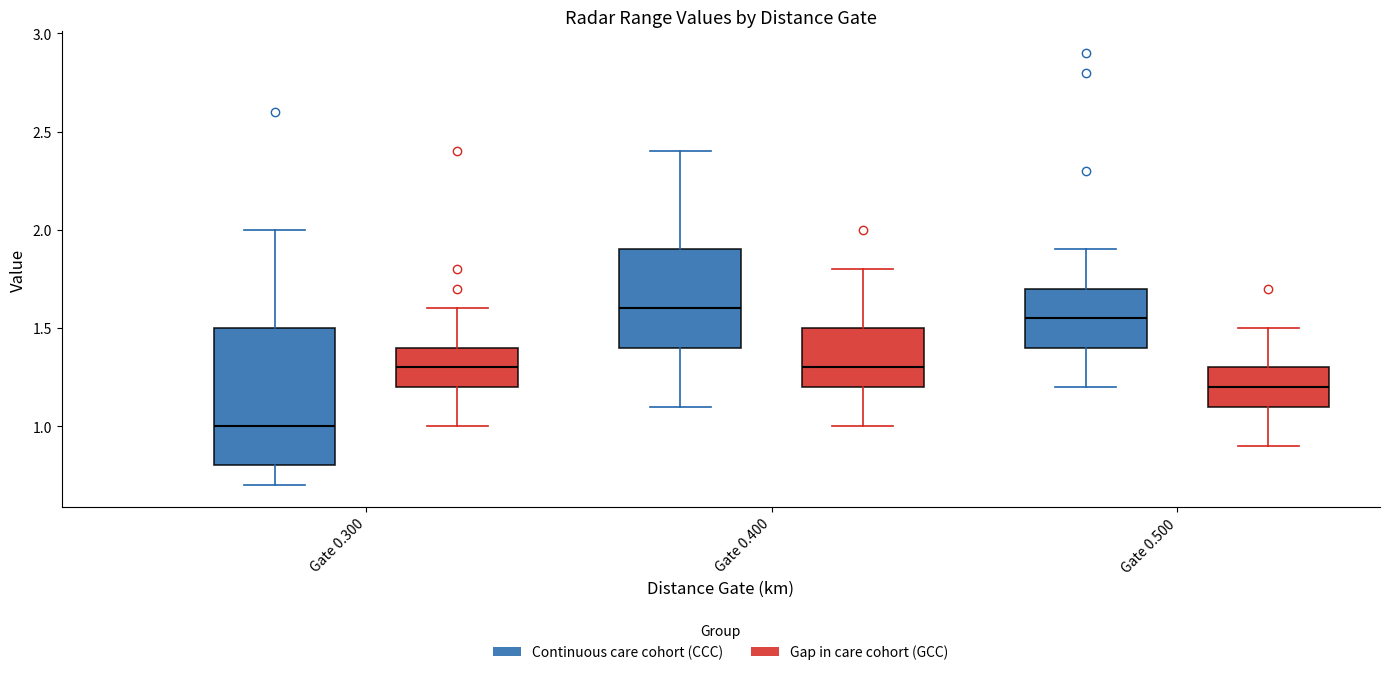

Reading left to right, transcribe this box plot: for each box, give where its median line is, the range the box spans, and where its two whiskers end, as read against the y-axis. The values are not printed on the chart, so give them approximately, as read against the axis.

Gate 0.300 (Continuous care cohort (CCC)): median 1.00, box 0.80 to 1.50, whiskers 0.70 to 2.00
Gate 0.300 (Gap in care cohort (GCC)): median 1.30, box 1.20 to 1.40, whiskers 1.00 to 1.60
Gate 0.400 (Continuous care cohort (CCC)): median 1.60, box 1.40 to 1.90, whiskers 1.10 to 2.40
Gate 0.400 (Gap in care cohort (GCC)): median 1.30, box 1.20 to 1.50, whiskers 1.00 to 1.80
Gate 0.500 (Continuous care cohort (CCC)): median 1.55, box 1.40 to 1.70, whiskers 1.20 to 1.90
Gate 0.500 (Gap in care cohort (GCC)): median 1.20, box 1.10 to 1.30, whiskers 0.90 to 1.50